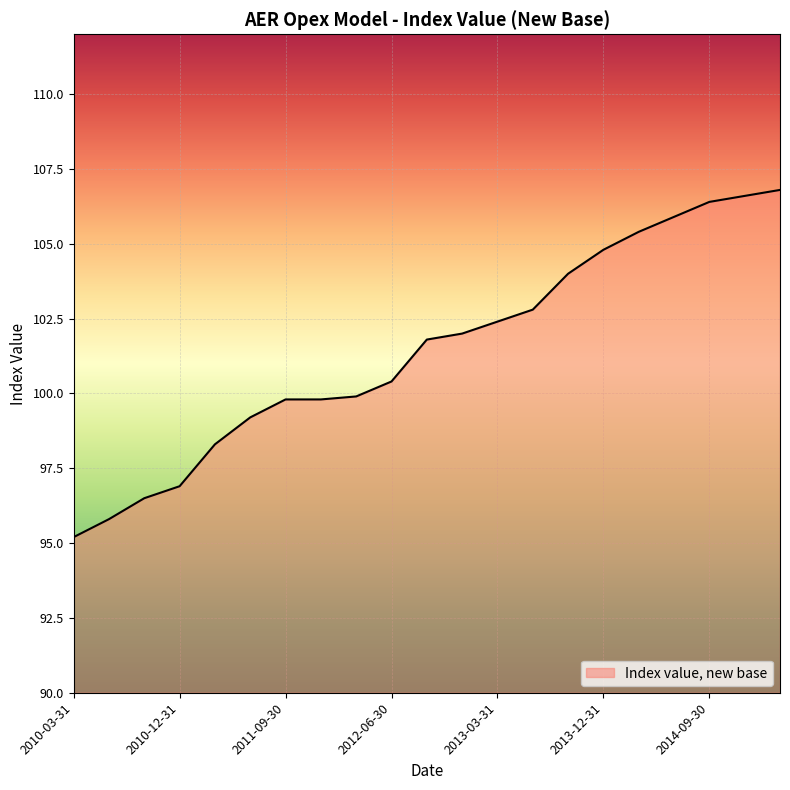

What is the minimum value shown in the chart?

95.2